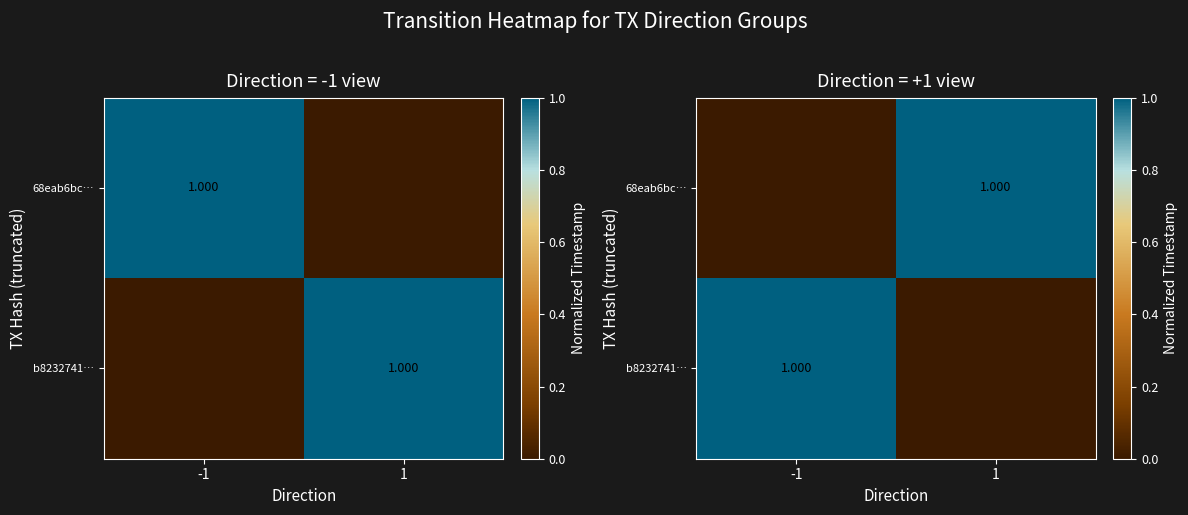

Between -1 and 1, which is larger?

1